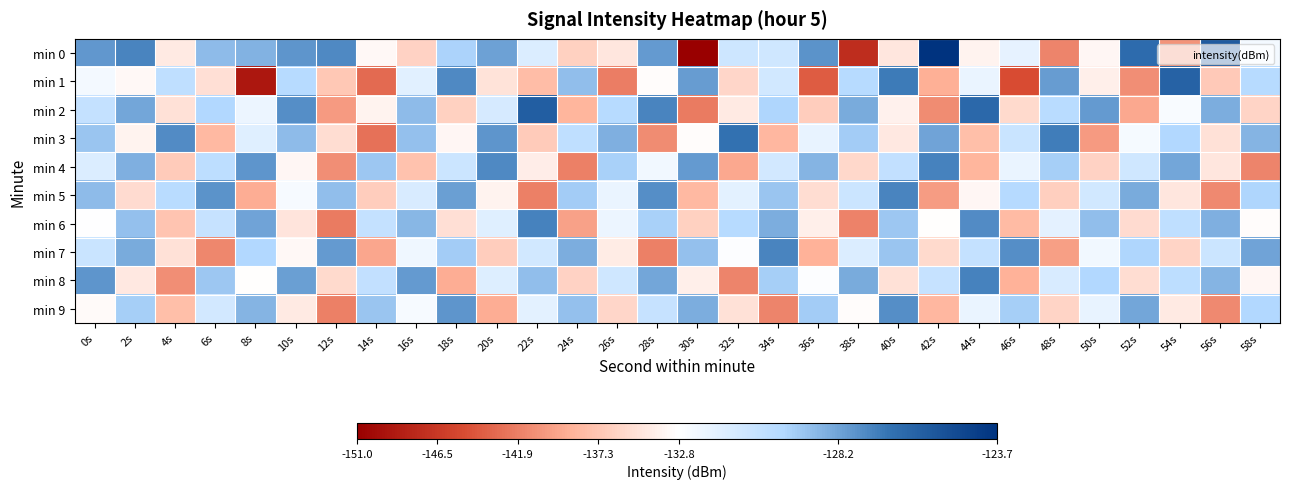

Reading left to right, transcribe all the data shown in this chart.

min 0: 0s=-127.9	2s=-127.3	4s=-134.4	6s=-128.9	8s=-128.6	10s=-127.8	12s=-127.4	14s=-133.3	16s=-136.3	18s=-129.6	20s=-128.1	22s=-131.4	24s=-136.4	26s=-134.8	28s=-127.9	30s=-151.0	32s=-130.9	34s=-130.9	36s=-127.7	38s=-147.4	40s=-134.7	42s=-123.7	44s=-133.8	46s=-131.8	48s=-141.6	50s=-133.4	52s=-126.5	54s=-140.6	56s=-125.6	58s=-132.4
min 1: 0s=-132.3	2s=-133.3	4s=-130.3	6s=-135.3	8s=-149.1	10s=-130.0	12s=-137.1	14s=-143.2	16s=-131.7	18s=-127.4	20s=-135.0	22s=-138.0	24s=-129.0	26s=-142.0	28s=-133.0	30s=-128.0	32s=-136.0	34s=-131.0	36s=-144.0	38s=-130.0	40s=-127.0	42s=-139.0	44s=-132.0	46s=-145.0	48s=-128.0	50s=-134.0	52s=-141.0	54s=-126.0	56s=-137.0	58s=-130.0
min 2: 0s=-130.5	2s=-128.3	4s=-135.2	6s=-129.8	8s=-132.1	10s=-127.6	12s=-140.3	14s=-133.7	16s=-128.9	18s=-136.4	20s=-131.2	22s=-125.8	24s=-138.6	26s=-130.0	28s=-127.3	30s=-142.1	32s=-134.5	34s=-129.7	36s=-136.8	38s=-128.4	40s=-133.9	42s=-141.2	44s=-126.3	46s=-135.7	48s=-130.1	50s=-127.9	52s=-139.4	54s=-132.6	56s=-128.5	58s=-136.1
min 3: 0s=-129.2	2s=-133.8	4s=-127.5	6s=-138.3	8s=-131.6	10s=-128.9	12s=-135.4	14s=-142.7	16s=-129.1	18s=-133.5	20s=-127.8	22s=-136.9	24s=-130.3	26s=-128.6	28s=-141.2	30s=-133.0	32s=-126.7	34s=-138.5	36s=-131.9	38s=-129.4	40s=-134.6	42s=-128.2	44s=-137.8	46s=-130.7	48s=-127.1	50s=-140.3	52s=-132.4	54s=-129.8	56s=-135.1	58s=-128.7
min 4: 0s=-131.4	2s=-128.6	4s=-136.9	6s=-130.2	8s=-127.8	10s=-133.5	12s=-141.0	14s=-129.3	16s=-137.6	18s=-130.8	20s=-127.4	22s=-134.2	24s=-141.8	26s=-129.6	28s=-132.3	30s=-127.9	32s=-139.5	34s=-131.1	36s=-128.7	38s=-135.9	40s=-130.4	42s=-127.2	44s=-138.6	46s=-132.0	48s=-129.5	50s=-136.3	52s=-130.9	54s=-128.3	56s=-134.7	58s=-141.5
min 5: 0s=-128.9	2s=-135.6	4s=-130.1	6s=-127.7	8s=-139.2	10s=-132.5	12s=-129.0	14s=-136.8	16s=-131.3	18s=-128.1	20s=-133.7	22s=-141.9	24s=-129.4	26s=-132.0	28s=-127.6	30s=-138.3	32s=-131.7	34s=-129.2	36s=-135.5	38s=-130.8	40s=-127.3	42s=-140.1	44s=-133.4	46s=-129.9	48s=-136.6	50s=-131.0	52s=-128.4	54s=-134.8	56s=-141.3	58s=-129.7
min 6: 0s=-132.8	2s=-129.1	4s=-137.4	6s=-130.6	8s=-128.2	10s=-134.9	12s=-142.2	14s=-130.5	16s=-128.8	18s=-135.3	20s=-131.6	22s=-127.2	24s=-139.8	26s=-132.1	28s=-129.6	30s=-136.4	32s=-130.0	34s=-128.5	36s=-134.1	38s=-141.7	40s=-129.3	42s=-132.9	44s=-127.5	46s=-138.2	48s=-131.8	50s=-129.0	52s=-135.6	54s=-130.3	56s=-128.6	58s=-133.0
min 7: 0s=-130.7	2s=-128.4	4s=-135.1	6s=-141.4	8s=-129.8	10s=-133.3	12s=-127.9	14s=-139.6	16s=-132.2	18s=-129.4	20s=-136.7	22s=-131.0	24s=-128.5	26s=-134.3	28s=-141.9	30s=-129.1	32s=-132.7	34s=-127.3	36s=-138.9	38s=-131.4	40s=-129.2	42s=-135.8	44s=-130.5	46s=-127.6	48s=-140.0	50s=-132.3	52s=-129.7	54s=-136.1	56s=-130.8	58s=-128.2
min 8: 0s=-127.8	2s=-134.6	4s=-141.0	6s=-129.3	8s=-132.9	10s=-128.1	12s=-135.7	14s=-130.4	16s=-127.9	18s=-139.2	20s=-131.5	22s=-129.0	24s=-136.3	26s=-130.9	28s=-128.3	30s=-134.0	32s=-141.6	34s=-129.5	36s=-132.7	38s=-128.4	40s=-135.1	42s=-130.6	44s=-127.2	46s=-138.8	48s=-131.3	50s=-129.8	52s=-135.5	54s=-130.2	56s=-128.7	58s=-133.4
min 9: 0s=-133.2	2s=-129.5	4s=-137.8	6s=-131.1	8s=-128.7	10s=-134.4	12s=-141.8	14s=-129.2	16s=-132.5	18s=-127.8	20s=-139.1	22s=-131.7	24s=-129.1	26s=-136.0	28s=-130.6	30s=-128.5	32s=-135.2	34s=-141.5	36s=-129.4	38s=-133.0	40s=-127.6	42s=-138.4	44s=-132.0	46s=-129.5	48s=-136.2	50s=-131.9	52s=-128.3	54s=-134.5	56s=-141.3	58s=-129.8